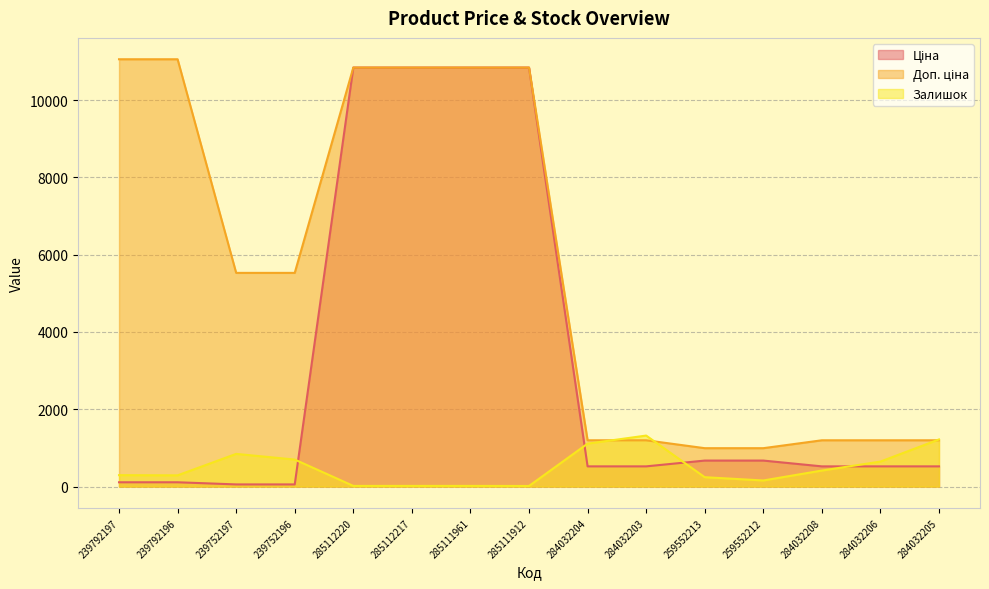

What is the label of the 2nd point from the right?

284032206